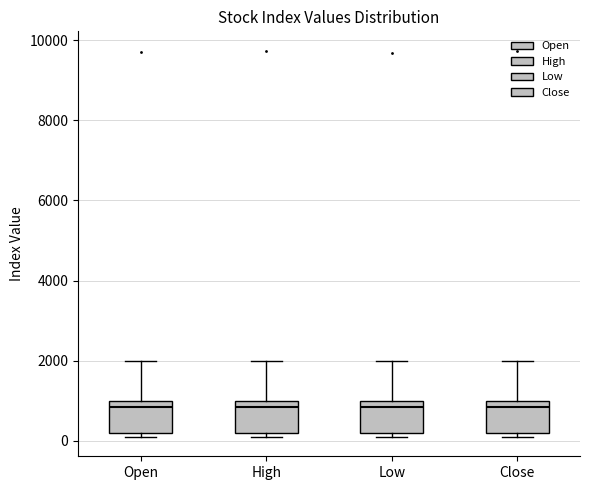

Reading left to right, transcribe this box plot: for each box, give where its median line is, the range the box spans, and where its two whiskers end, as read against the y-axis. The values are not printed on the chart, so give them approximately, as read against the axis.

Open: median 800, box 200 to 1000, whiskers 0 to 2000
High: median 800, box 200 to 1000, whiskers 0 to 2000
Low: median 800, box 200 to 1000, whiskers 0 to 2000
Close: median 800, box 200 to 1000, whiskers 0 to 2000